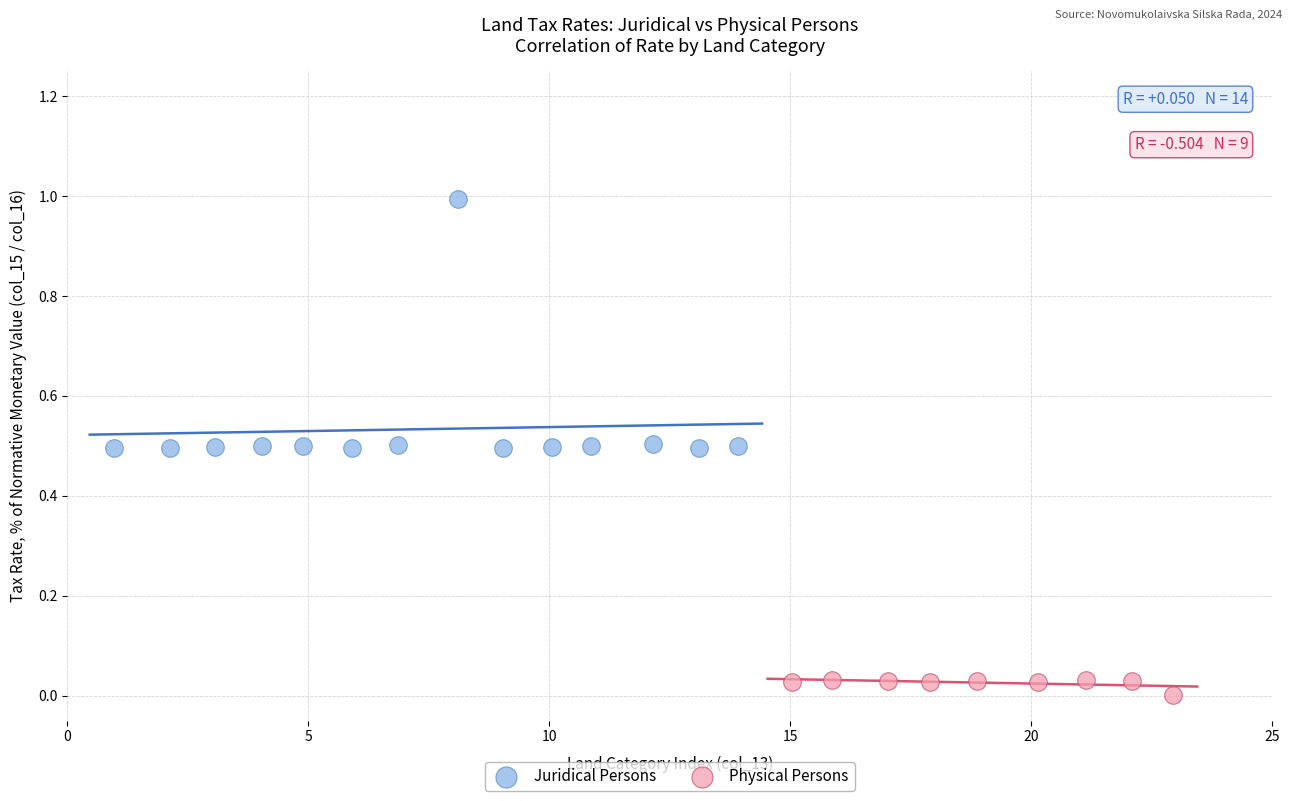

Which series has the widest spread of Y values?

Juridical Persons